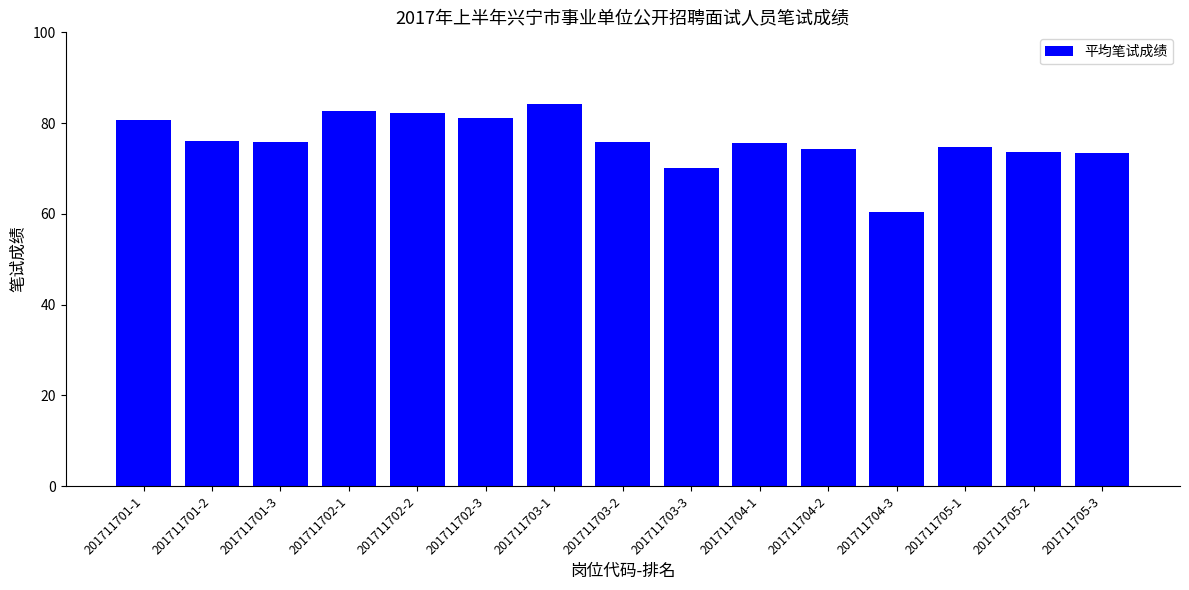

What is the greatest value displayed?

84.2